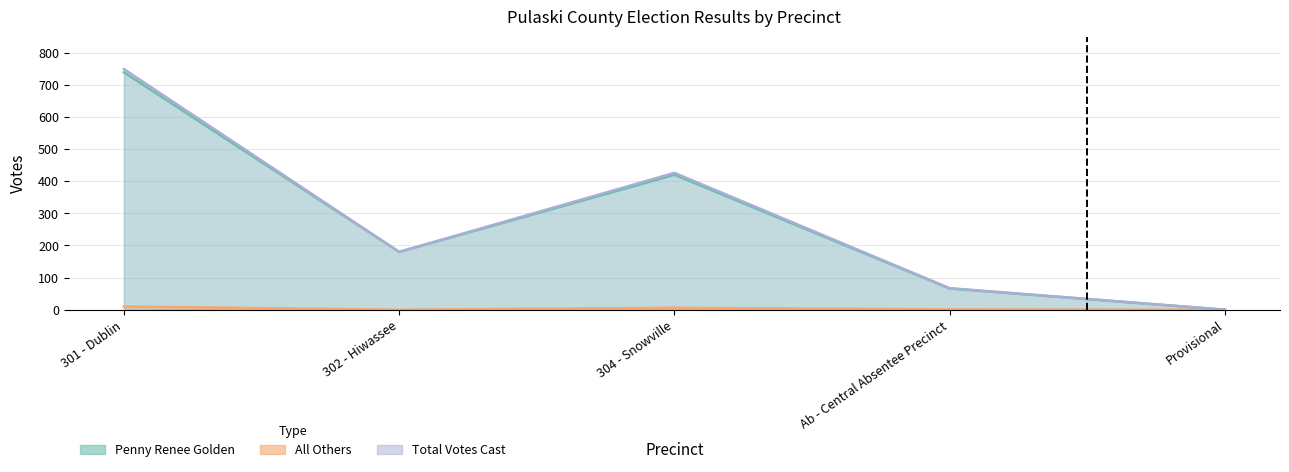

Between Provisional and 302 - Hiwassee, which is larger?

302 - Hiwassee